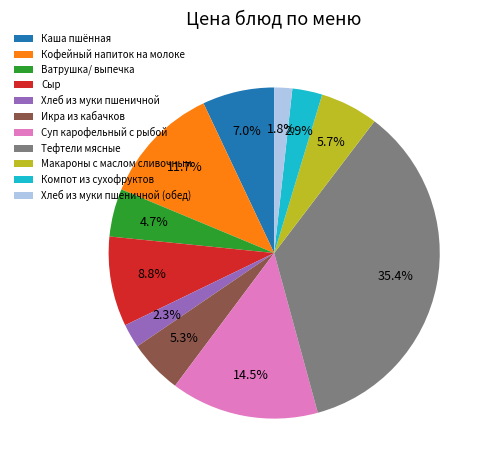

How many slices are in this pie chart?

11